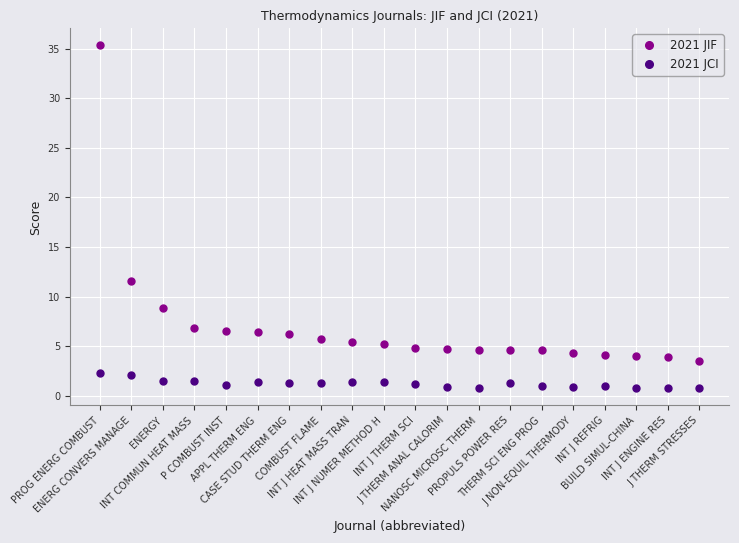

What is the value of the 2021 JCI point at the 10th from the left?

1.4